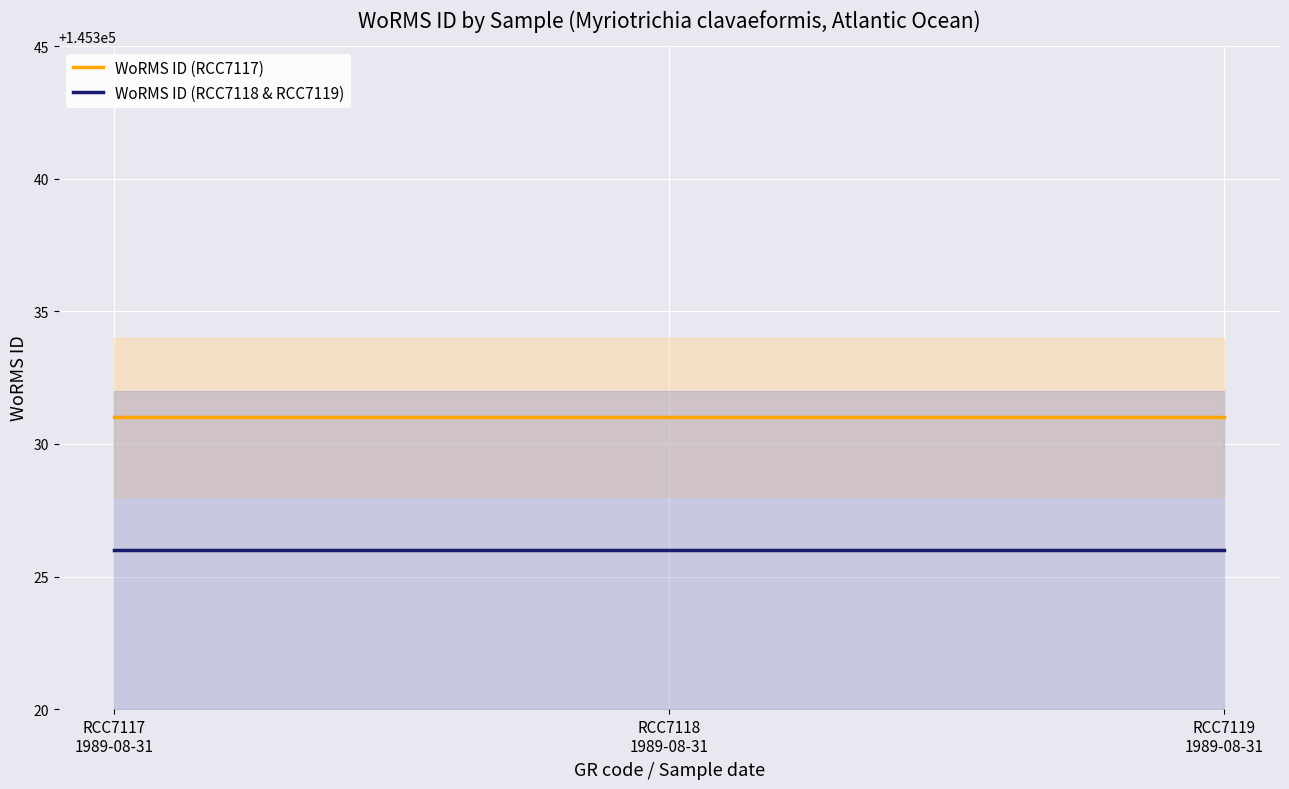

Reading left to right, transcribe all the data shown in this chart.

WoRMS ID (RCC7117): RCC7117
1989-08-31=145331	RCC7118
1989-08-31=145331	RCC7119
1989-08-31=145331
WoRMS ID (RCC7118 & RCC7119): RCC7117
1989-08-31=145326	RCC7118
1989-08-31=145326	RCC7119
1989-08-31=145326